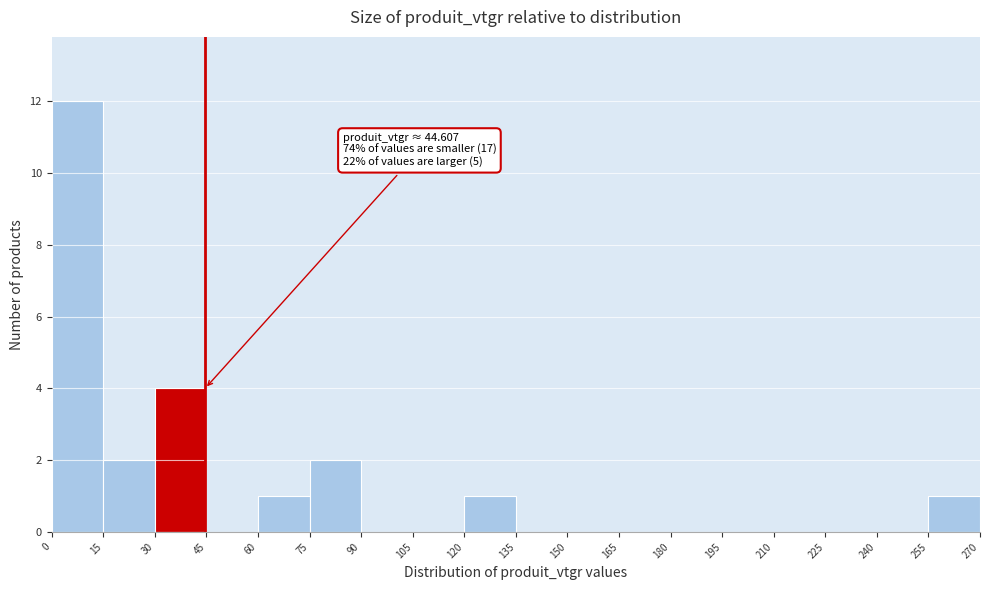

Over which range of the x-axis is the bar tallest?

0 to 15